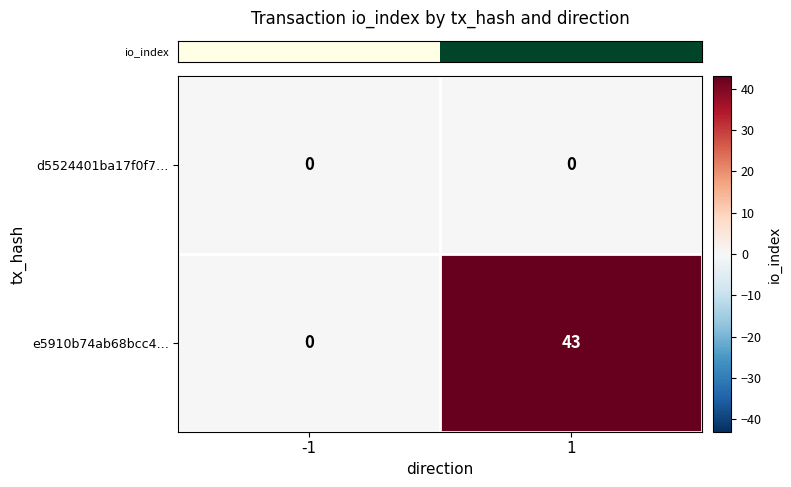

Reading left to right, what are all the values shown in this chart?

d5524401ba17f0f7…: 0	0
e5910b74ab68bcc4…: 0	43